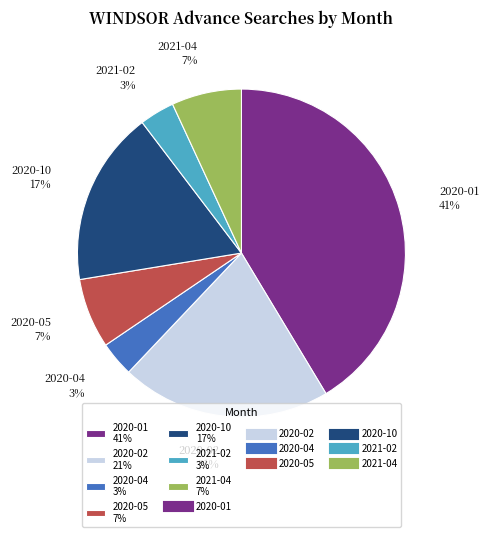

How many slices are in this pie chart?

7